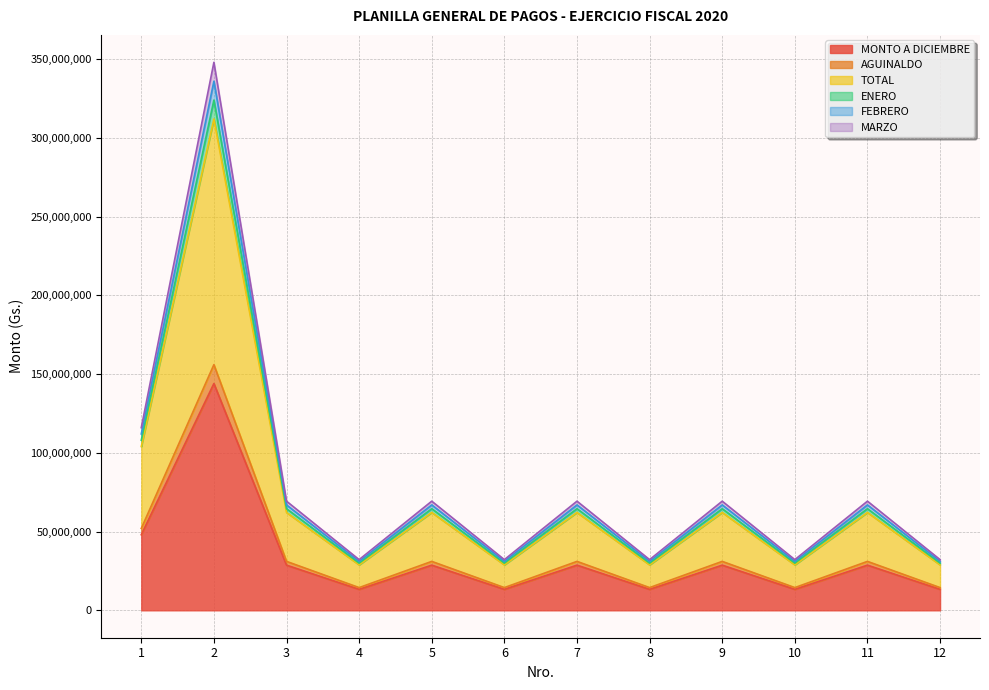

What are all the series names shown in the legend?

MONTO A DICIEMBRE, AGUINALDO, TOTAL, ENERO, FEBRERO, MARZO